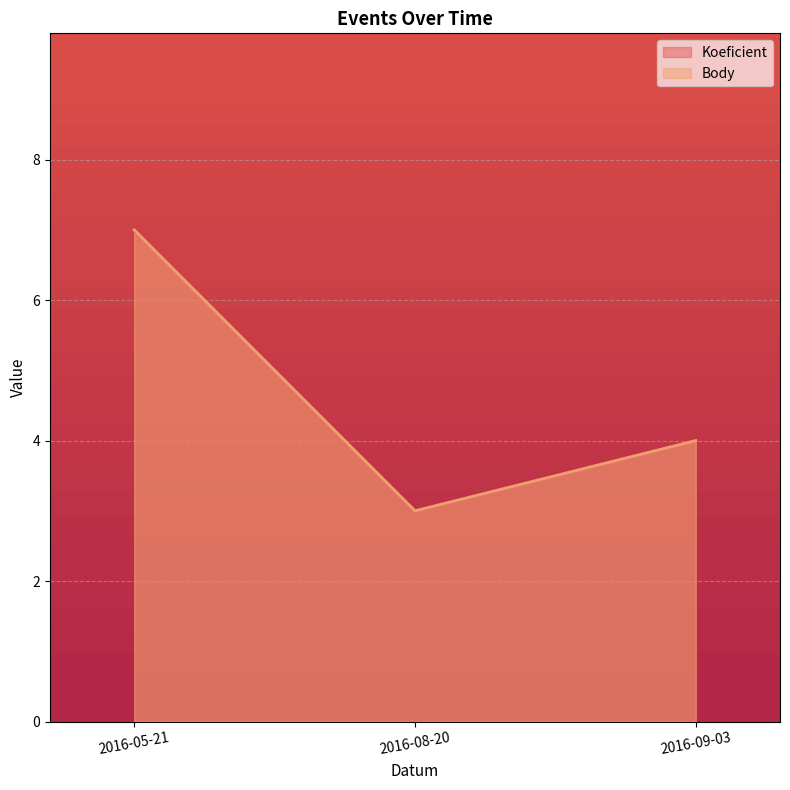

Is it true that Koeficient equals 4 at 2016-05-21?

False